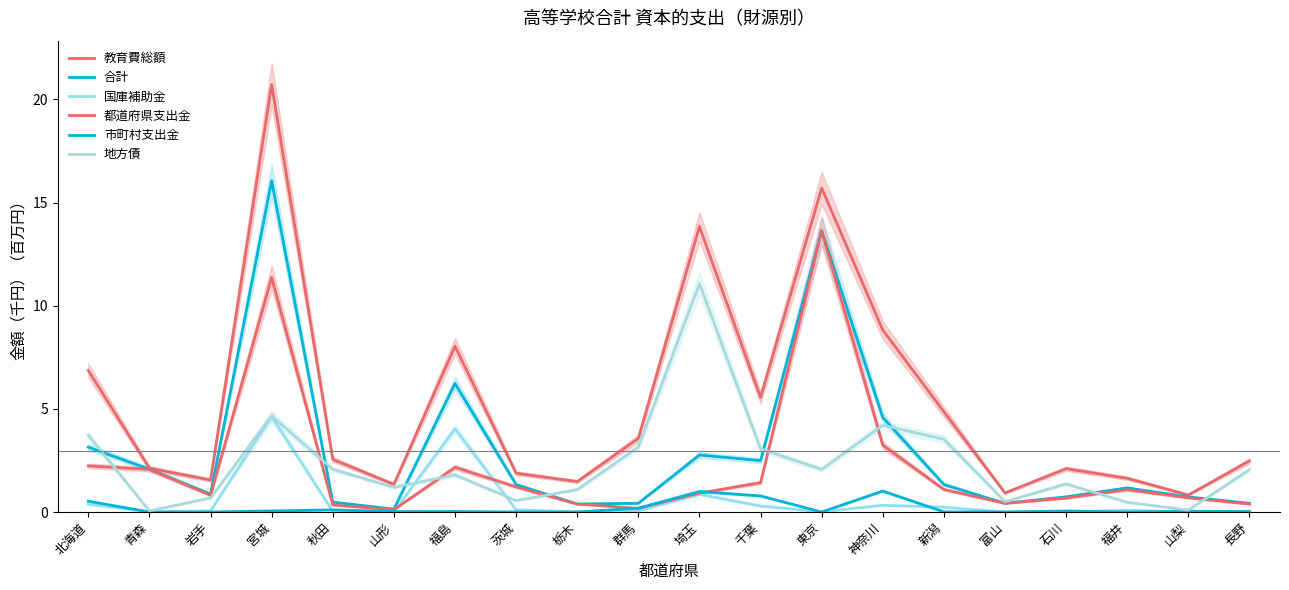

At which category does the chart reach its minimum across all series?

茨城